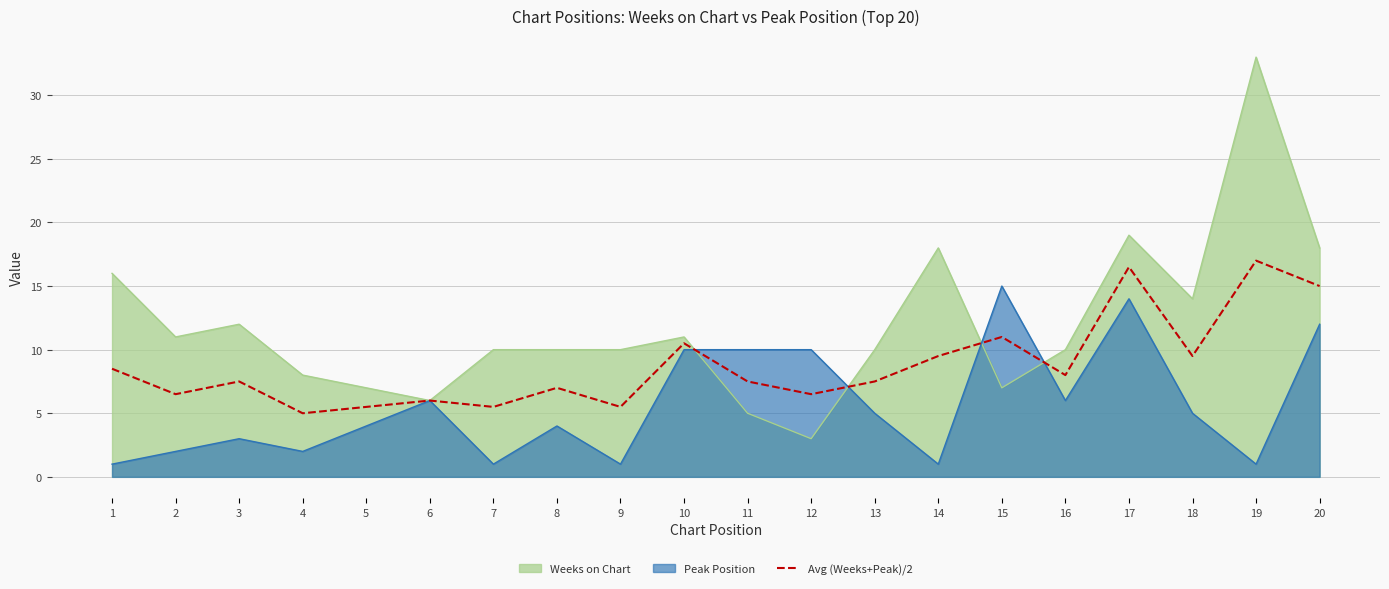

The chart shows a value of 6.5 at 12. True or false?

True